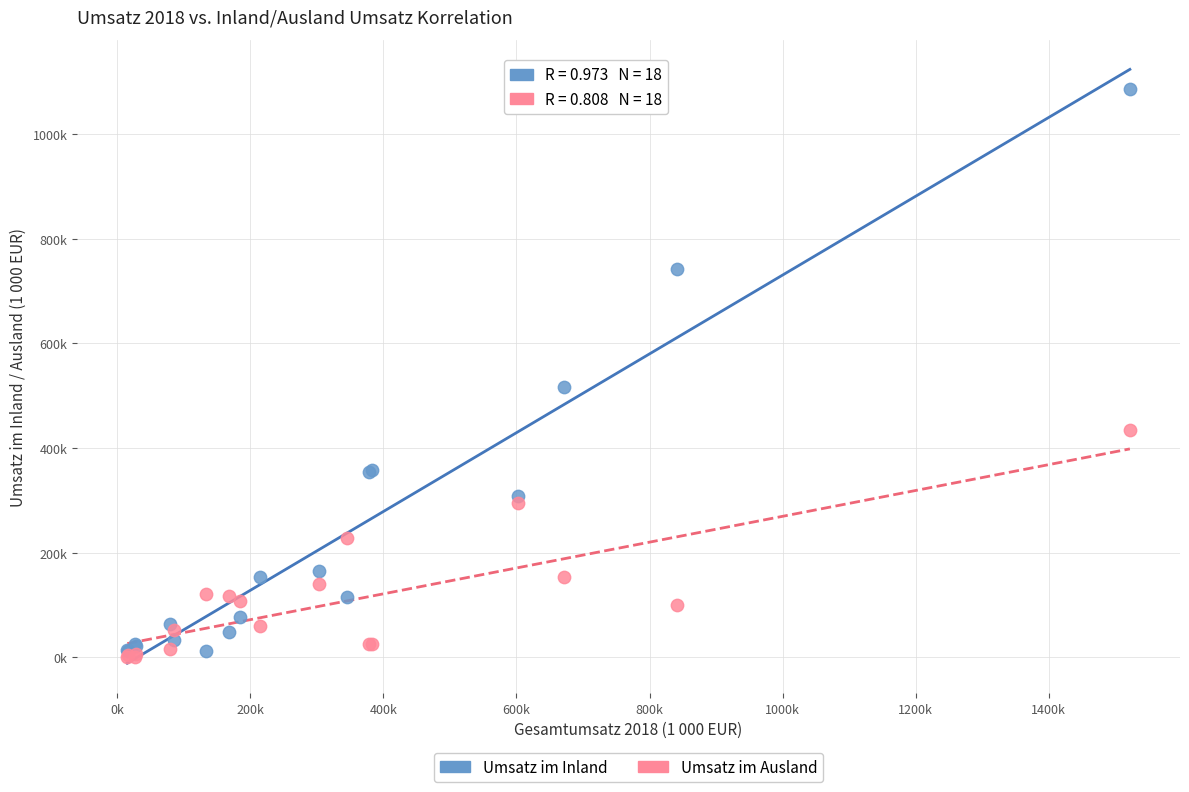

What are all the series names shown in the legend?

Umsatz im Inland, Umsatz im Ausland